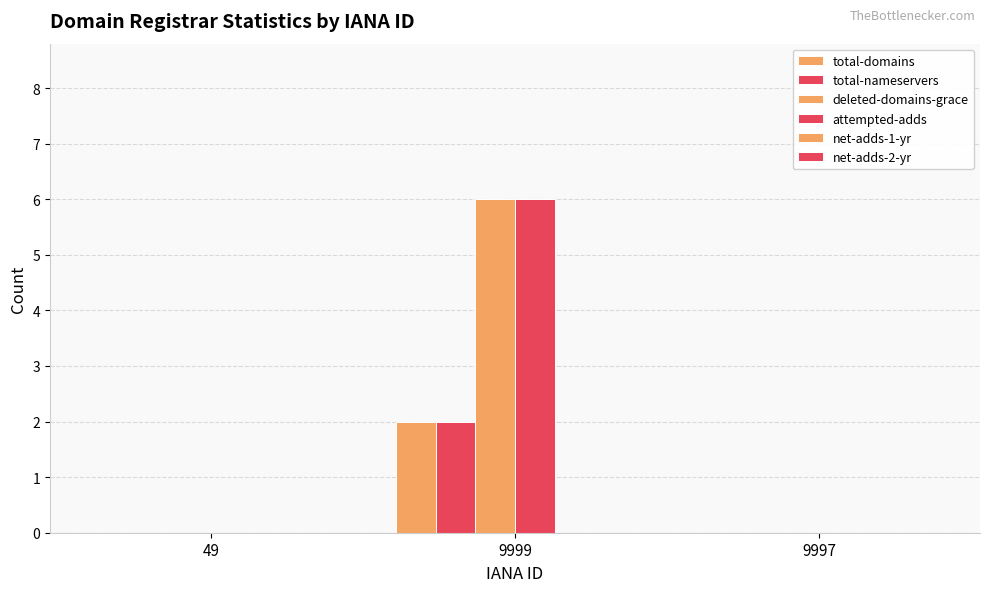

How many categories are shown in the chart?

3